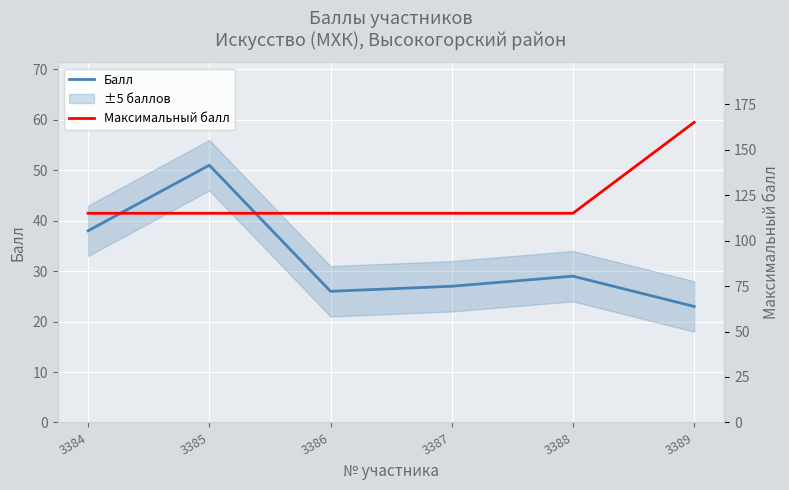

At which category does Балл reach its first local peak?

3385